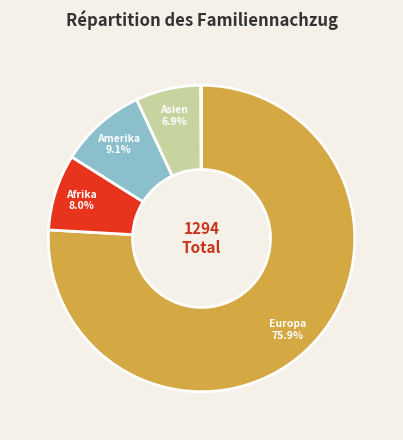

How many segments does this pie chart have?

5